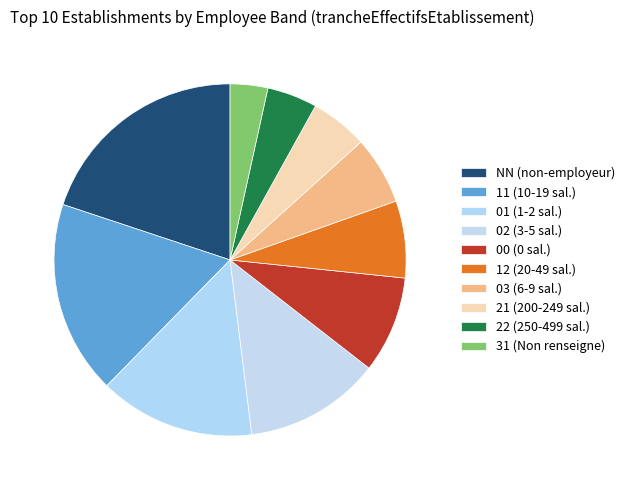

How many slices are in this pie chart?

10